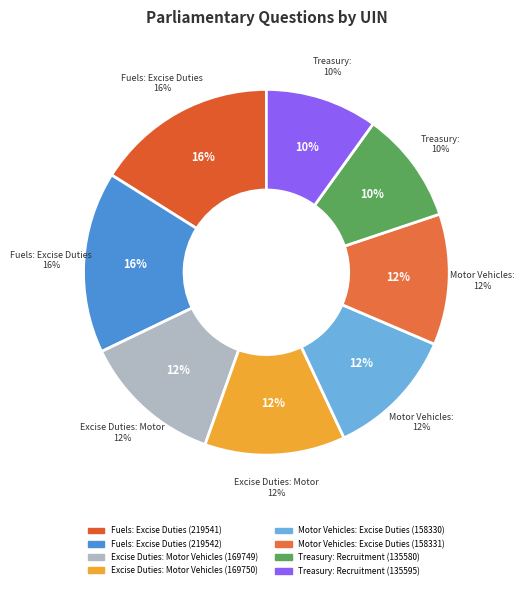

What is the largest slice in the pie chart?

Fuels: Excise Duties
(219542)